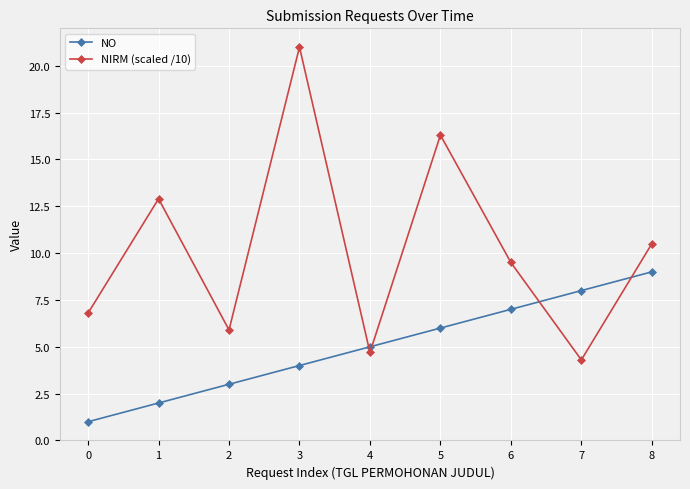

How many values in the NIRM (scaled /10) series are below 9?

4